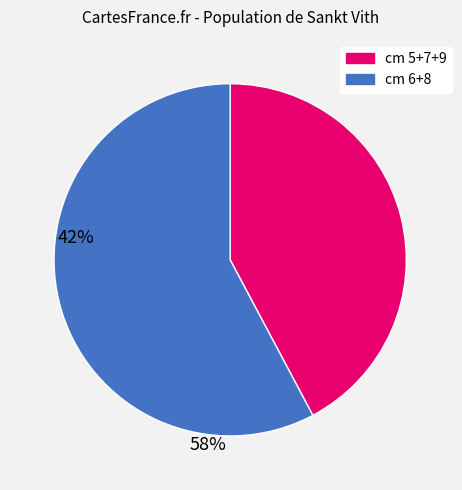

Does any single category account for the majority?

Yes